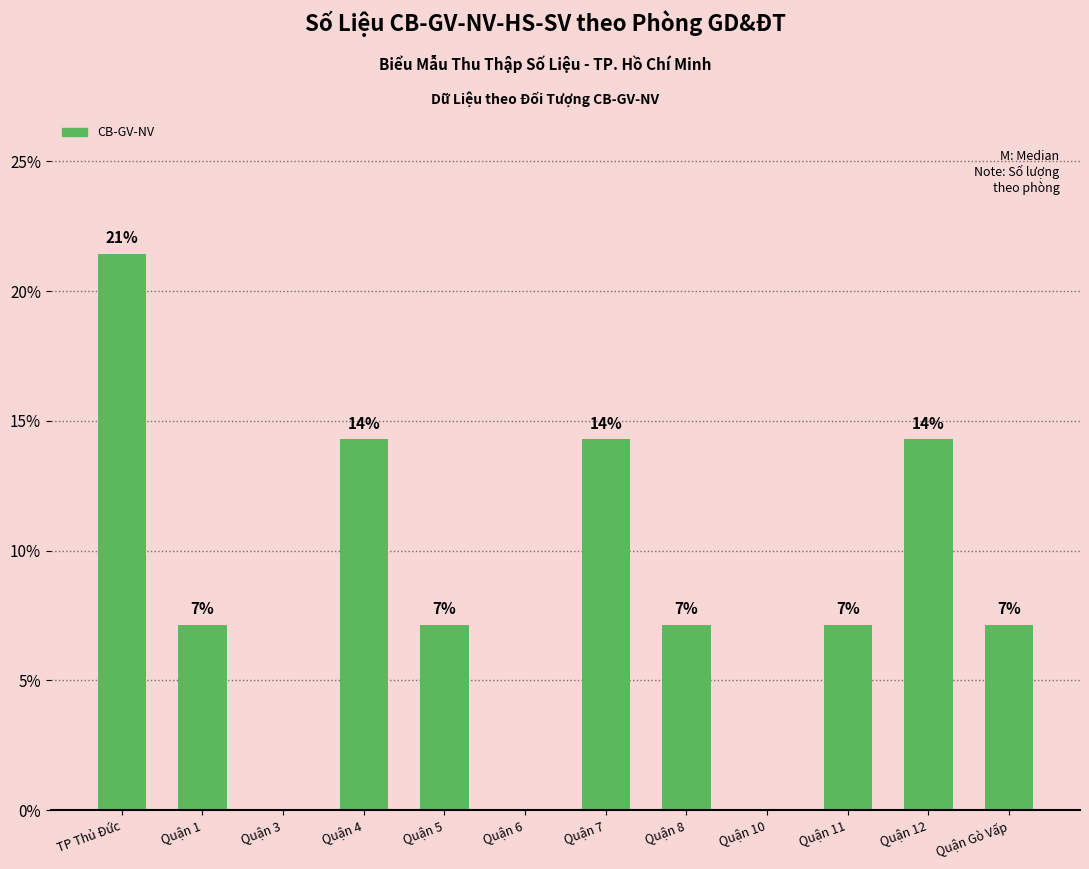

What is the maximum value shown in the chart?

21.4